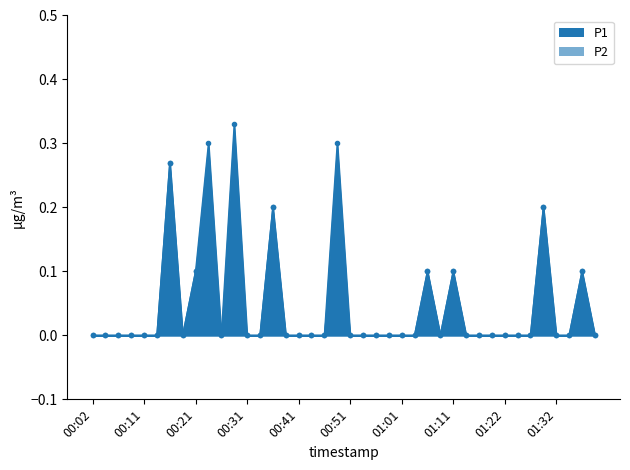

Reading left to right, extract all data points from this chart.

P1: 0.0	0.0	0.0	0.0	0.0	0.0	0.3	0.0	0.1	0.3	0.0	0.3	0.0	0.0	0.2	0.0	0.0	0.0	0.0	0.3	0.0	0.0	0.0	0.0	0.0	0.0	0.1	0.0	0.1	0.0	0.0	0.0	0.0	0.0	0.0	0.2	0.0	0.0	0.1	0.0
P2: 0.0	0.0	0.0	0.0	0.0	0.0	0.3	0.0	0.1	0.1	0.0	0.1	0.0	0.0	0.2	0.0	0.0	0.0	0.0	0.2	0.0	0.0	0.0	0.0	0.0	0.0	0.1	0.0	0.1	0.0	0.0	0.0	0.0	0.0	0.0	0.2	0.0	0.0	0.1	0.0